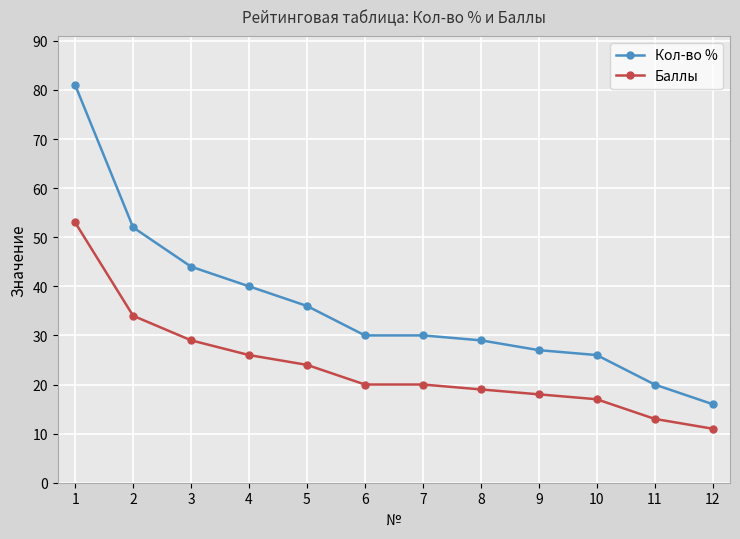

What is the sum of all Баллы values?

284